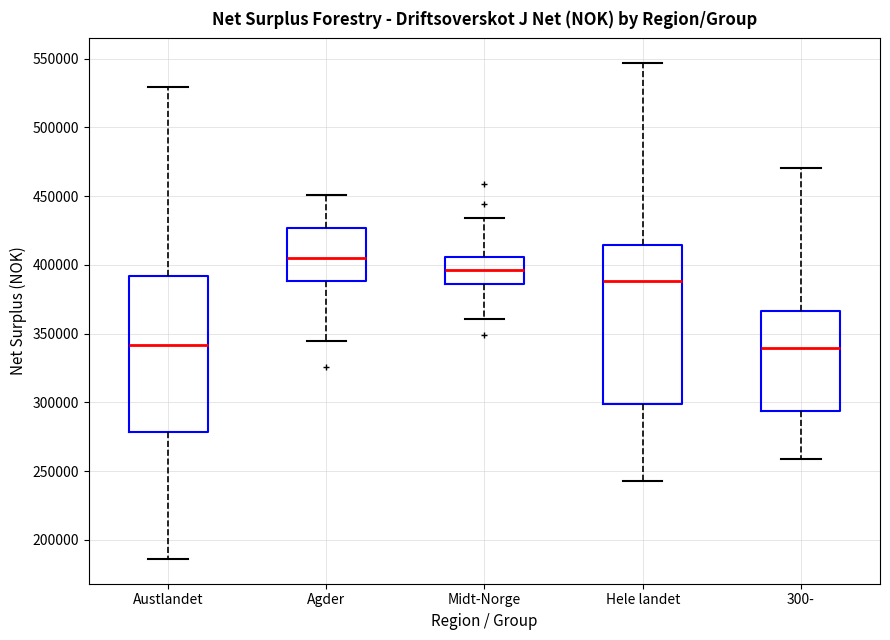

Where does the upper whisker of the box for Agder end on the y-axis? The values are not printed on the chart, so give them approximately, as read against the axis.

450000